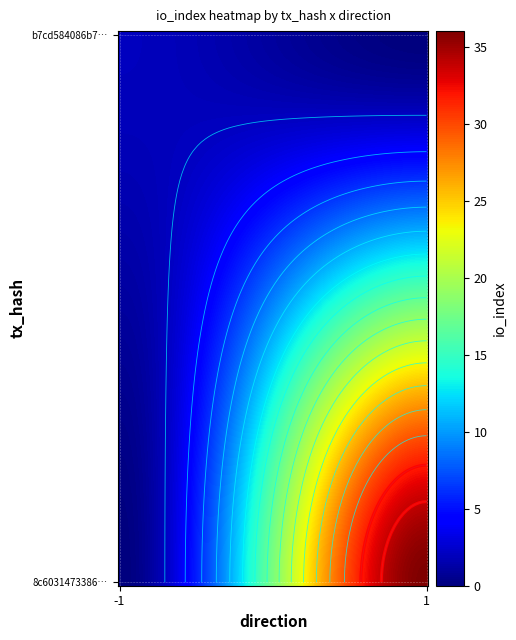

Reading left to right, list all the values displayed in this chart.

b7cd584086b7282f5ce2f5dd5470b1462af0f1d: direction=-1	io_index=2
8c60314733866e0a9452103c684c9e823e580f7: direction=1	io_index=36